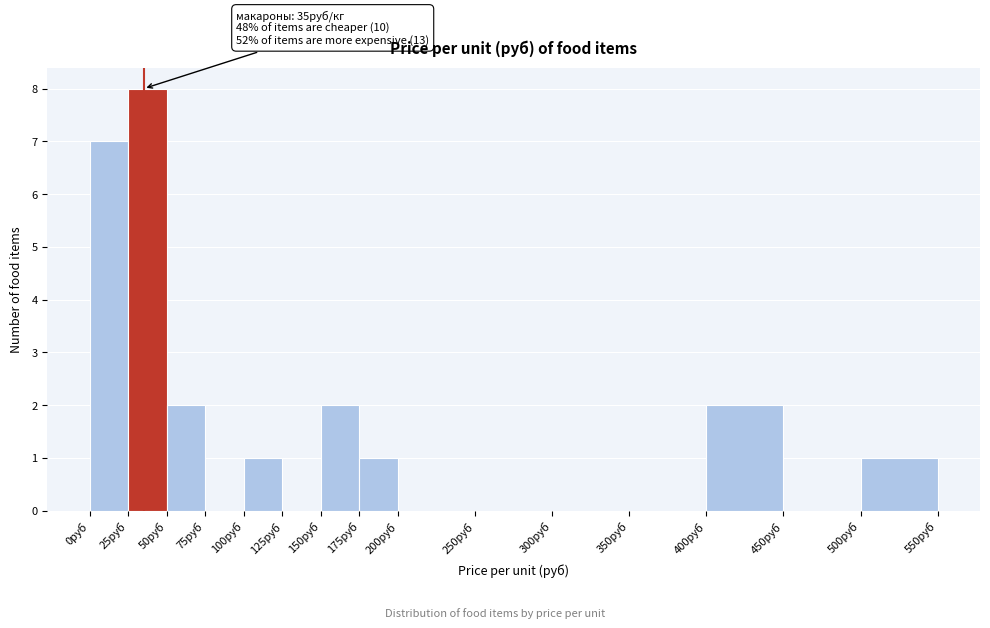

Which range on the x-axis has the tallest bar?

25 to 50